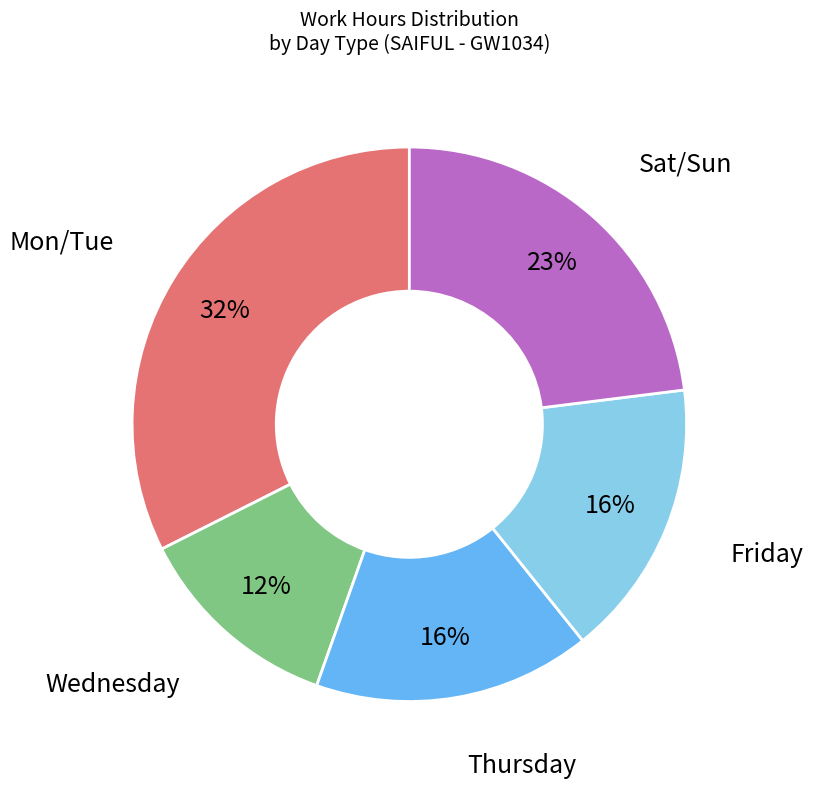

To the nearest percent, what is the average slice percentage?

20%